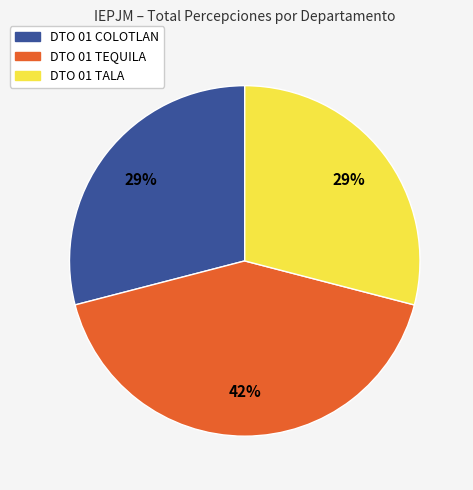

Is there a majority slice in this chart?

No